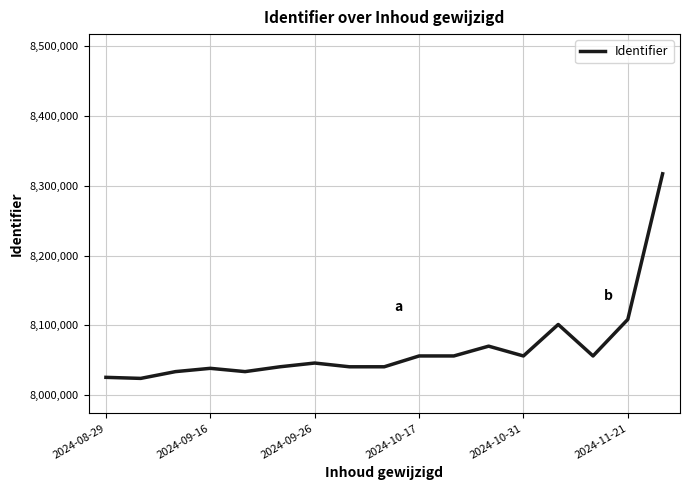

Is this an area chart (filled region under the line)?

No